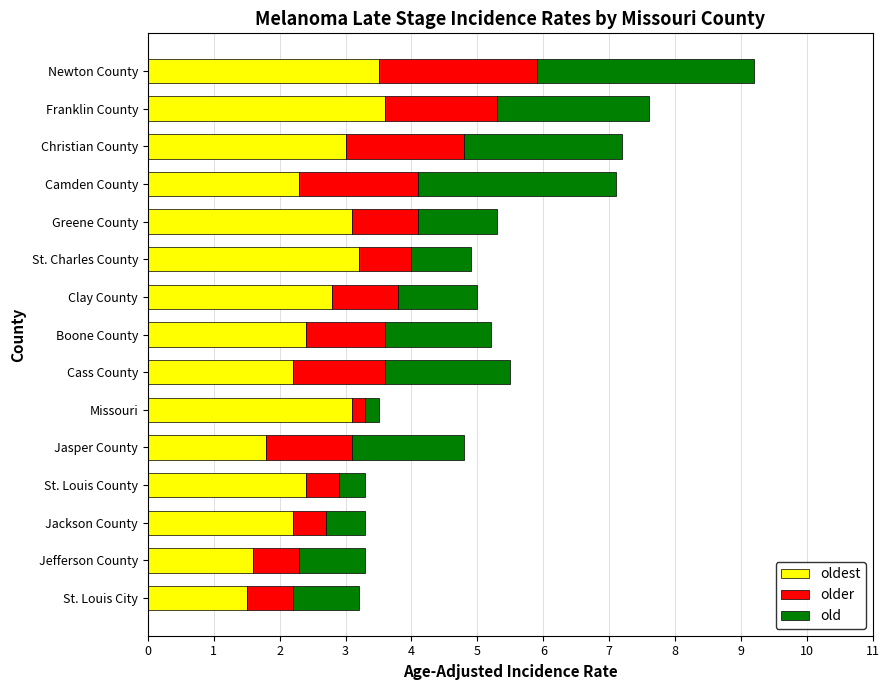

At which category is the sum across all series the highest?

Newton County